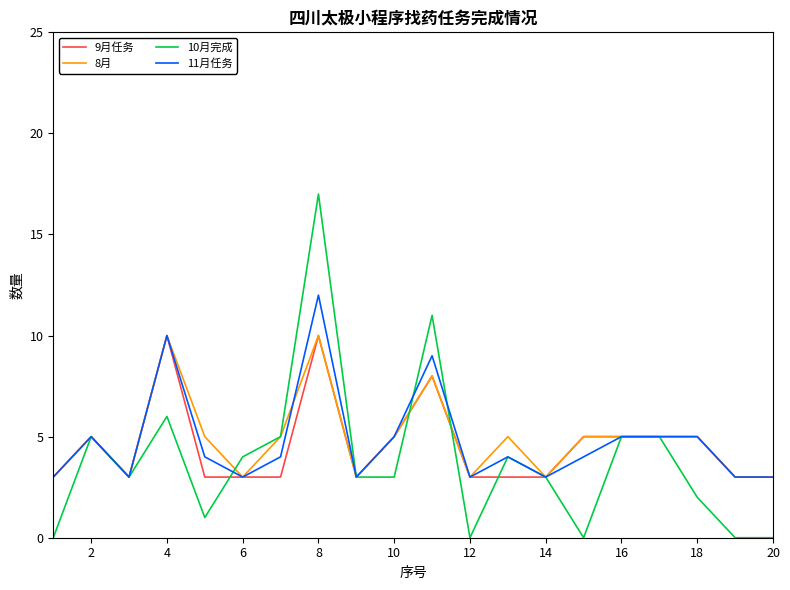

What is the difference between the second highest and minimum values in the 10月完成 series?

11